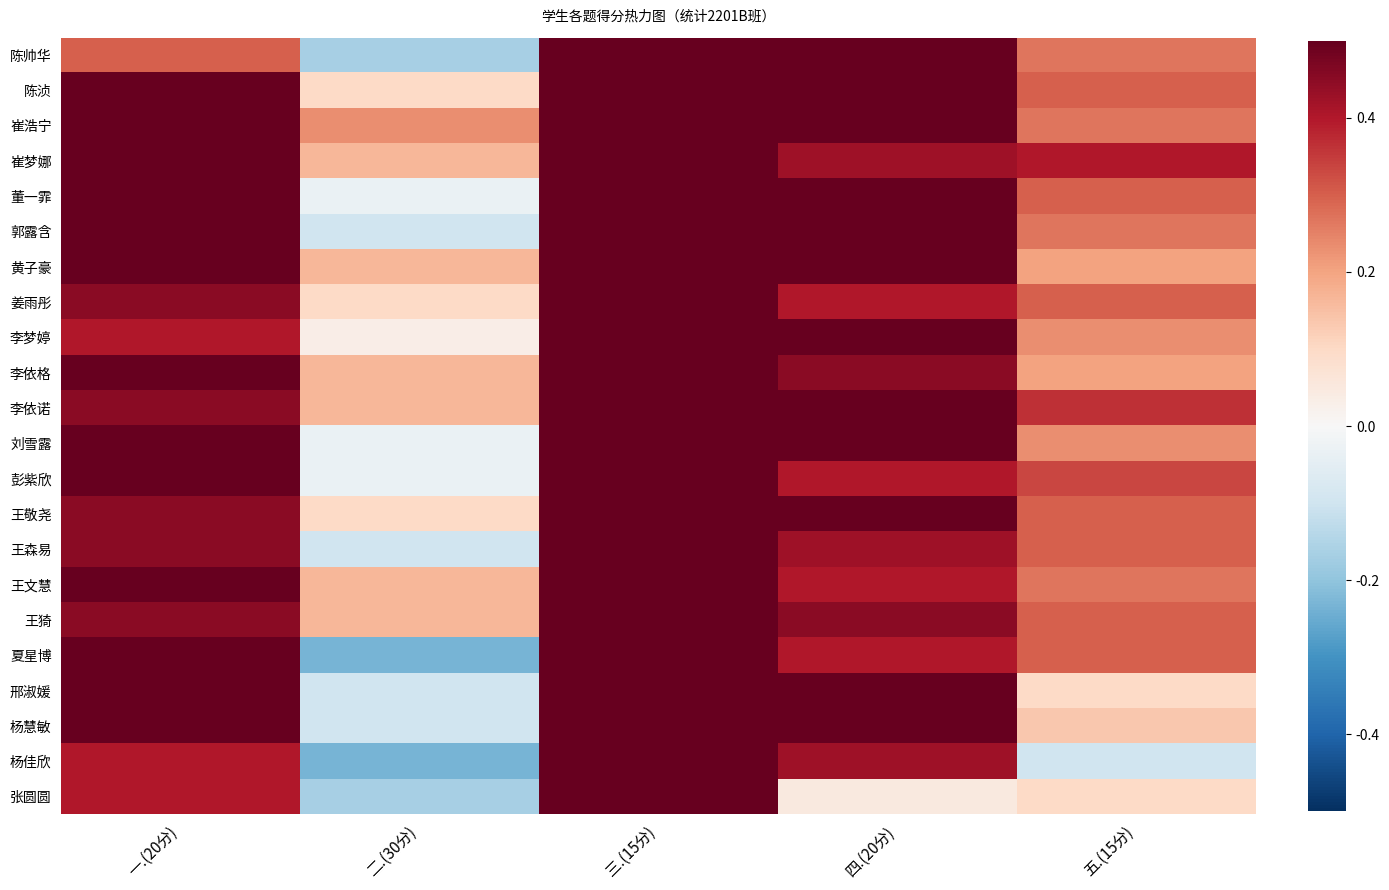

Between 一.(20分) and 二.(30分), which series saw the biggest shift?

夏星博